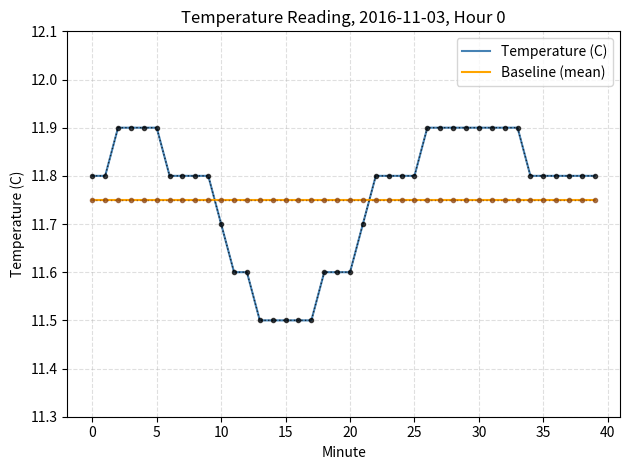

Which series has the widest spread of values?

Temperature (C)